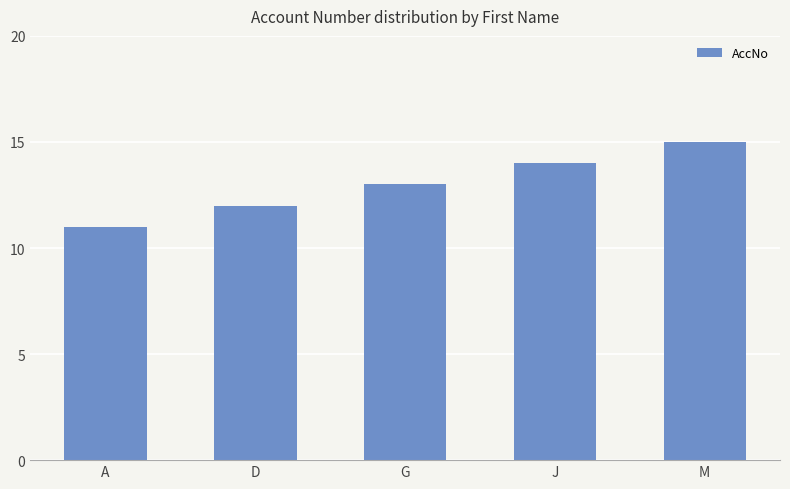

Are the bars grouped side by side (vs. stacked)?

No